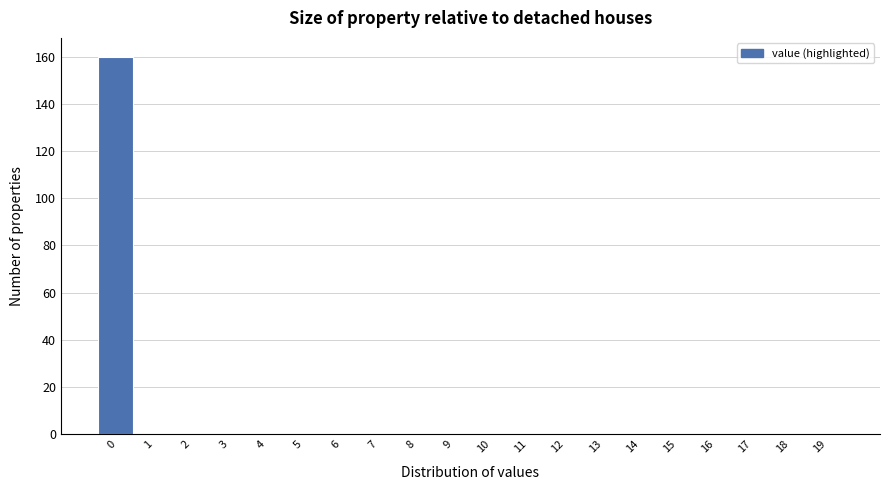

Reading left to right, list all the values displayed in this chart.

0=160	1=0	2=0	3=0	4=0	5=0	6=0	7=0	8=0	9=0	10=0	11=0	12=0	13=0	14=0	15=0	16=0	17=0	18=0	19=0